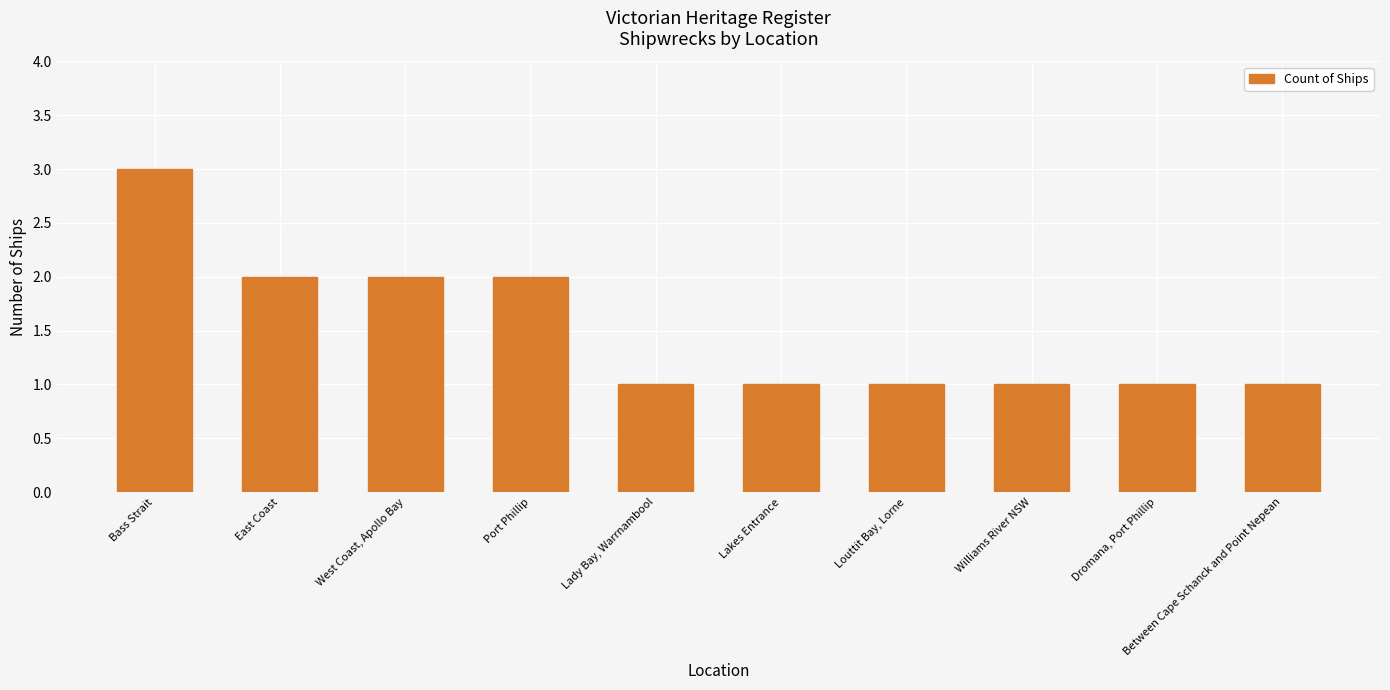

What is the difference between the second highest and second lowest values?

1